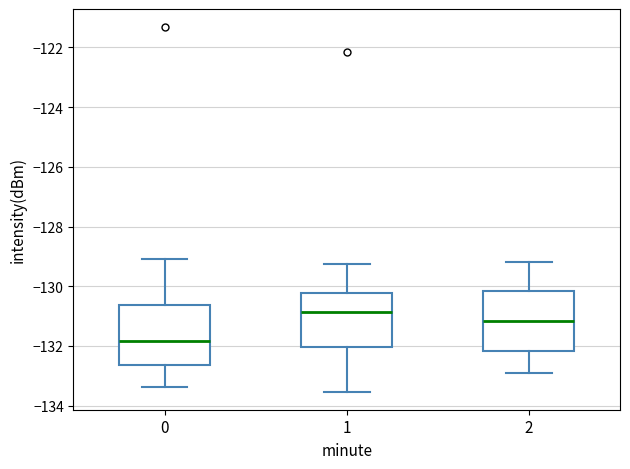

Reading left to right, transcribe this box plot: for each box, give where its median line is, the range the box spans, and where its two whiskers end, as read against the y-axis. The values are not printed on the chart, so give them approximately, as read against the axis.

0: median -131.8, box -132.6 to -130.6, whiskers -133.4 to -129.0
1: median -130.8, box -132.0 to -130.2, whiskers -133.6 to -129.2
2: median -131.2, box -132.2 to -130.2, whiskers -132.8 to -129.2